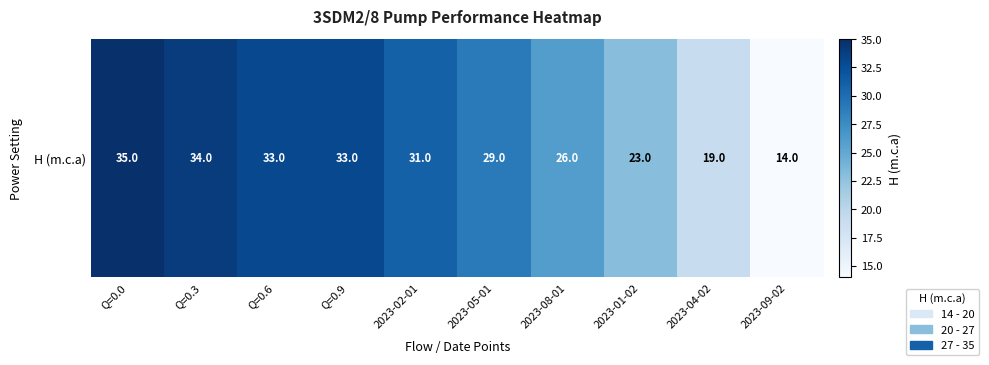

How many data points are above 31?

4